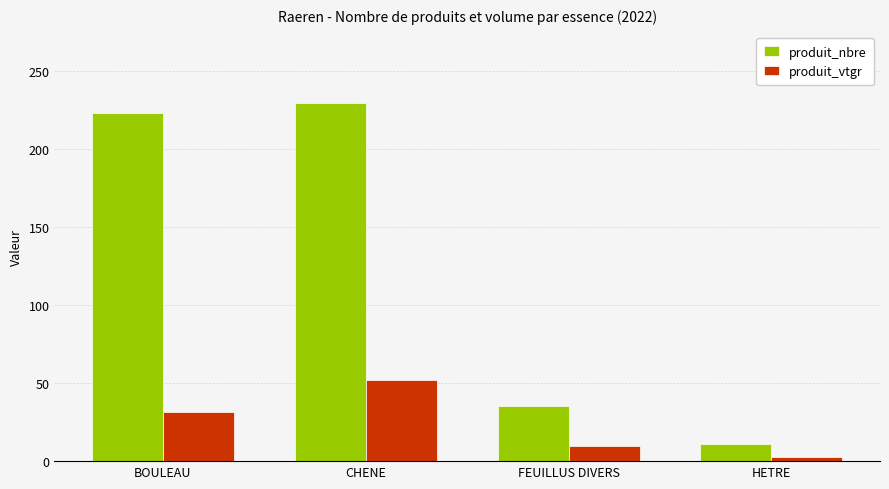

How many series are shown in this chart?

2